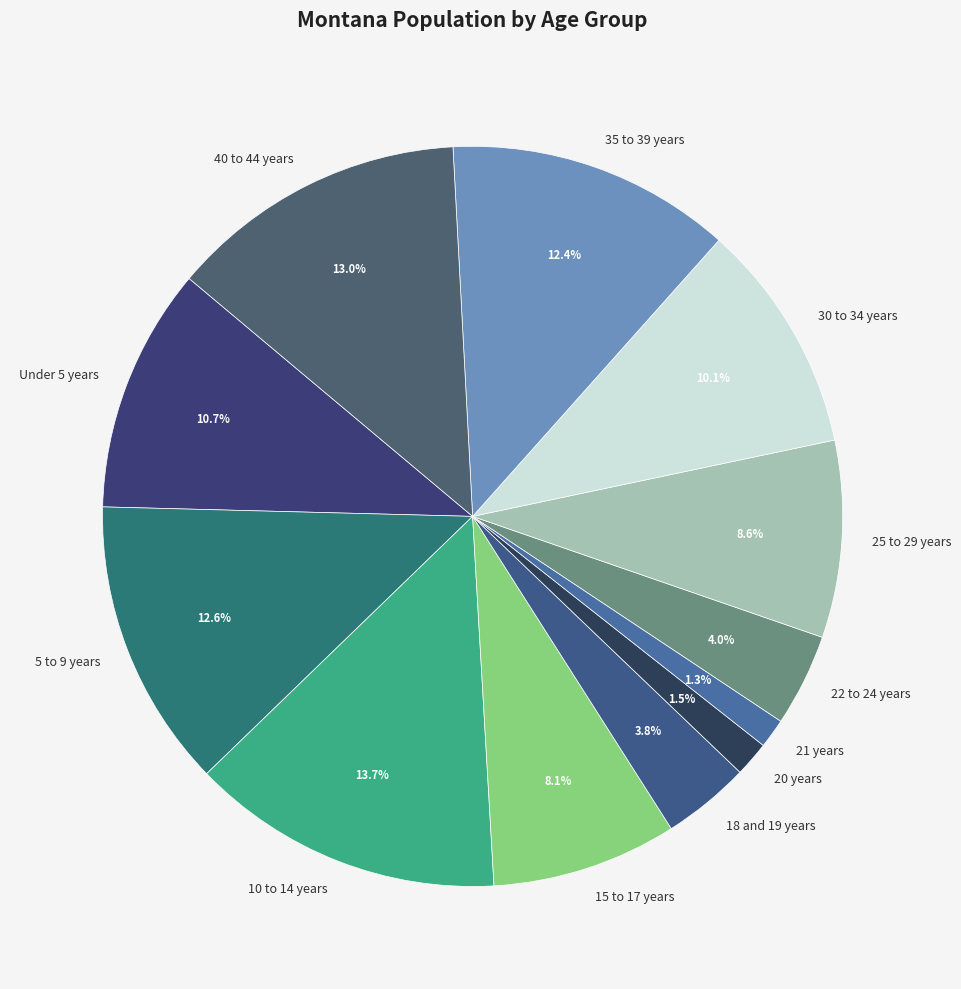

Approximately how many times larger is the value at 22 to 24 years compared to 40 to 44 years?

0.3